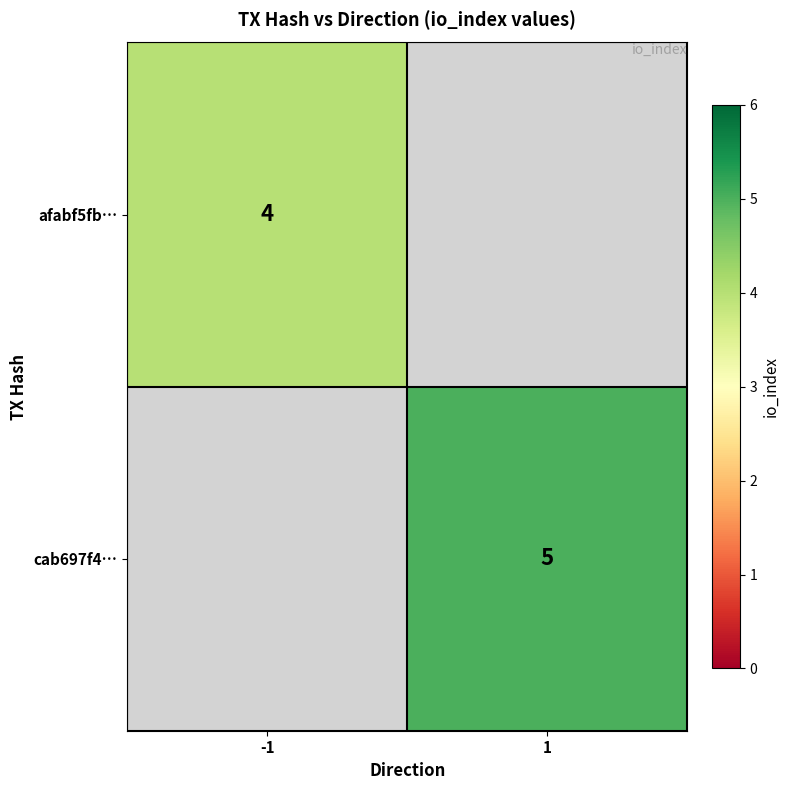

Is it true that cab697f4… equals 8 at 1?

False